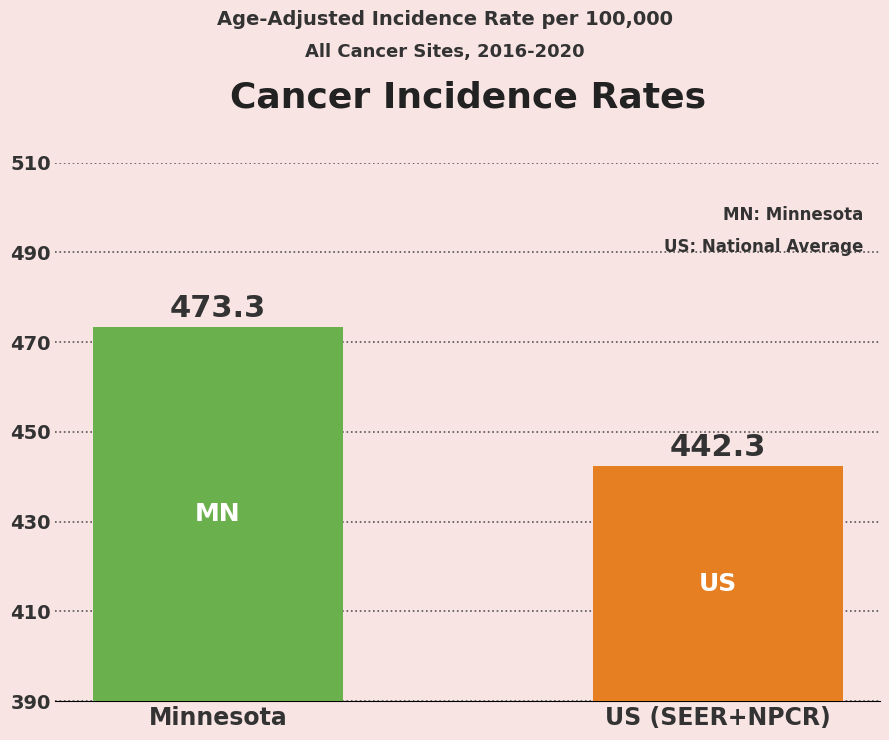

Reading left to right, list all the values displayed in this chart.

473.3	442.3